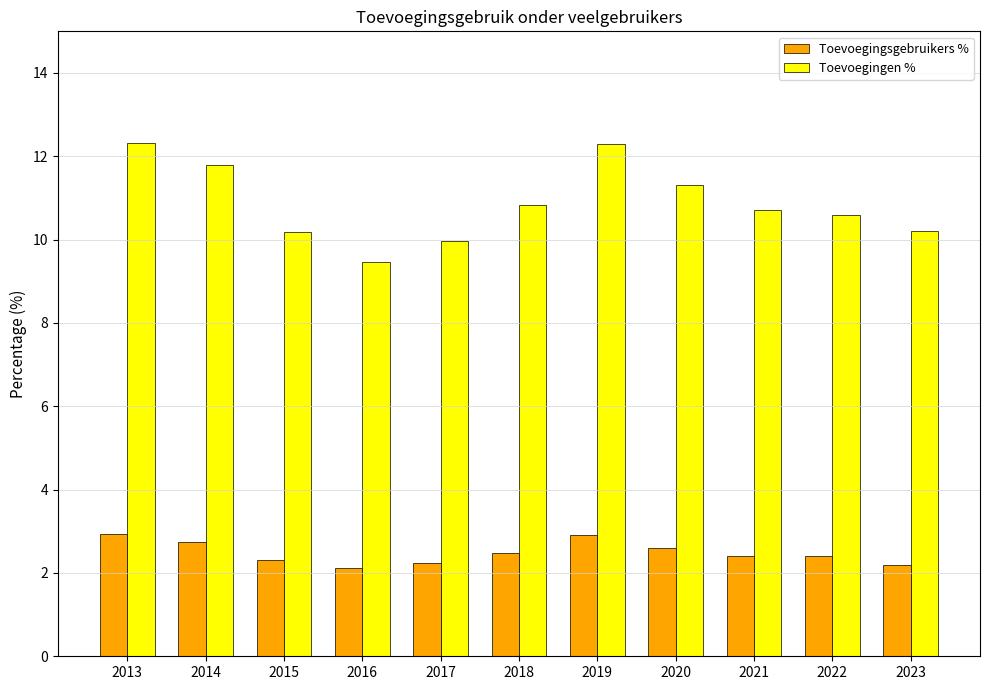

What are all the series names shown in the legend?

Toevoegingsgebruikers %, Toevoegingen %